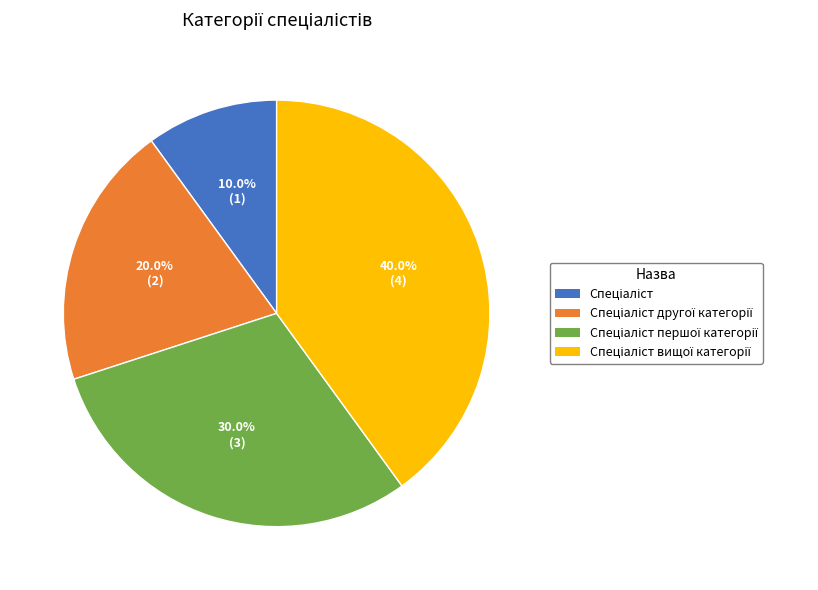

Is there a majority slice in this chart?

No